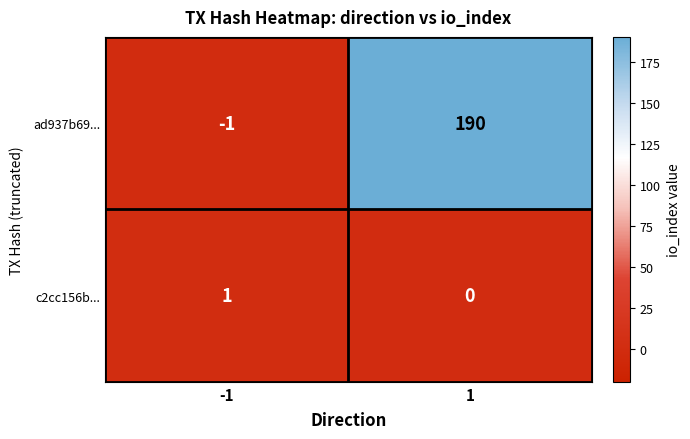

List the labels in order of c2cc156b... value, smallest first.

1, -1